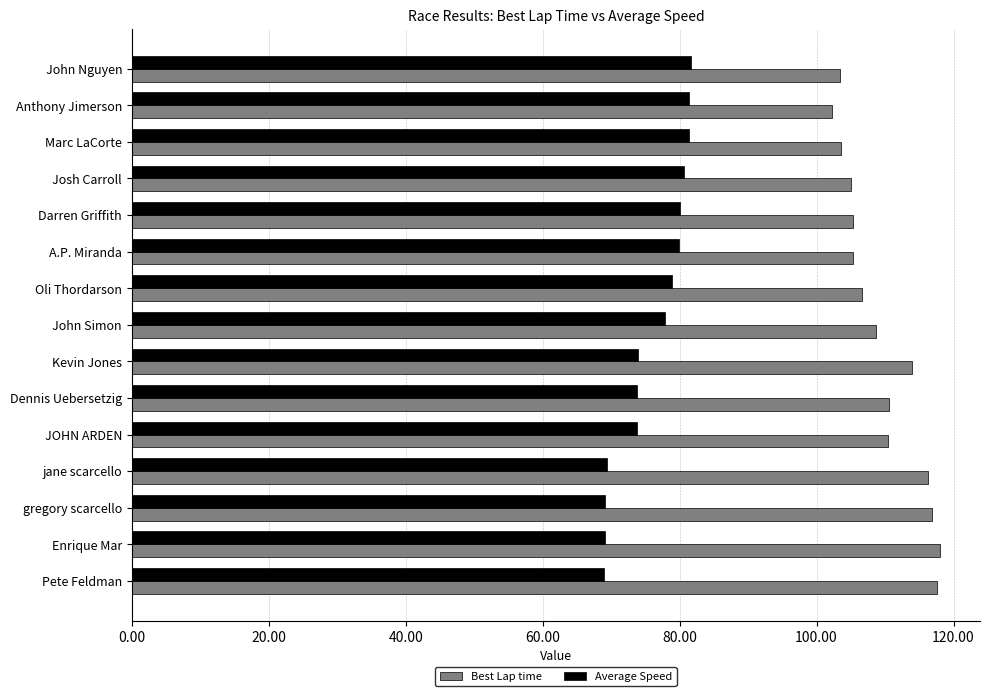

What are all the series names shown in the legend?

Best Lap time, Average Speed